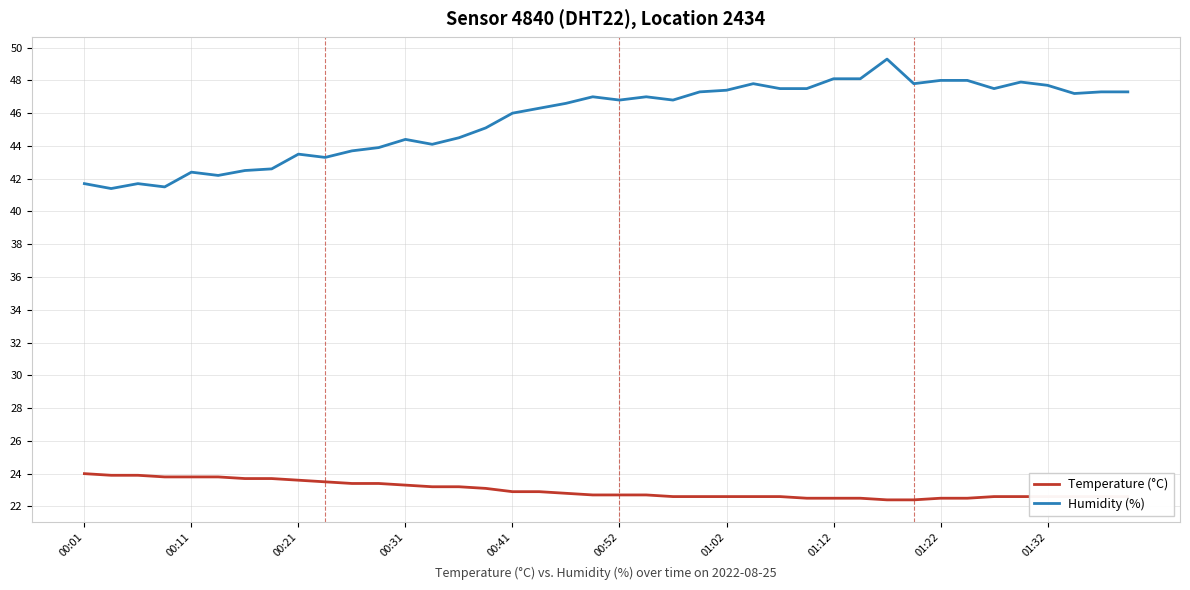

True or false: Humidity (%) and Temperature (°C) intersect in this chart.

False